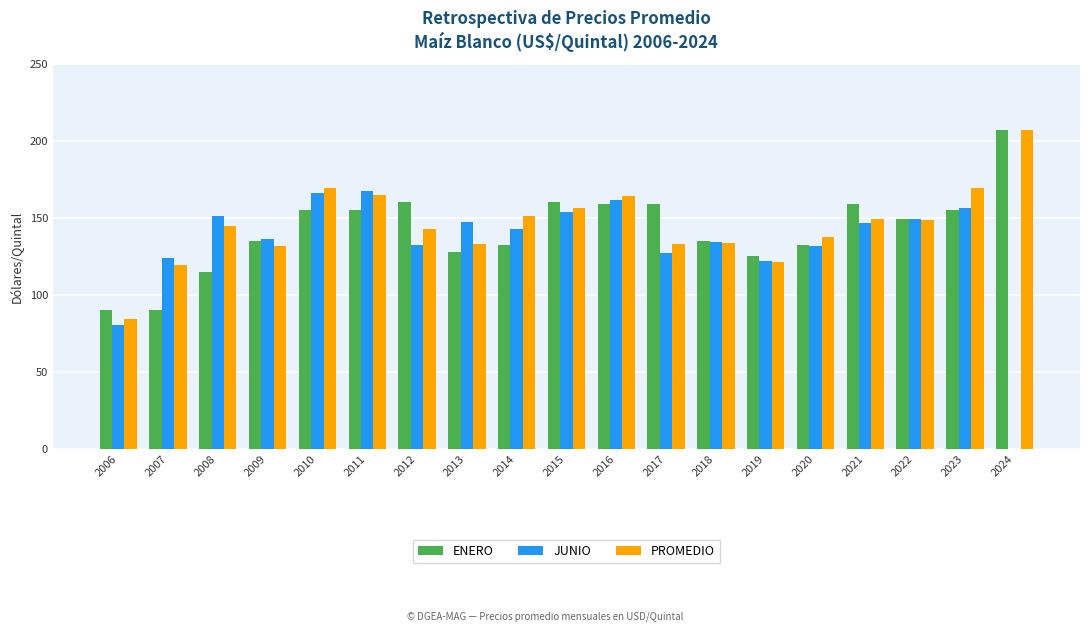

Which series has the largest total across all categories?

PROMEDIO